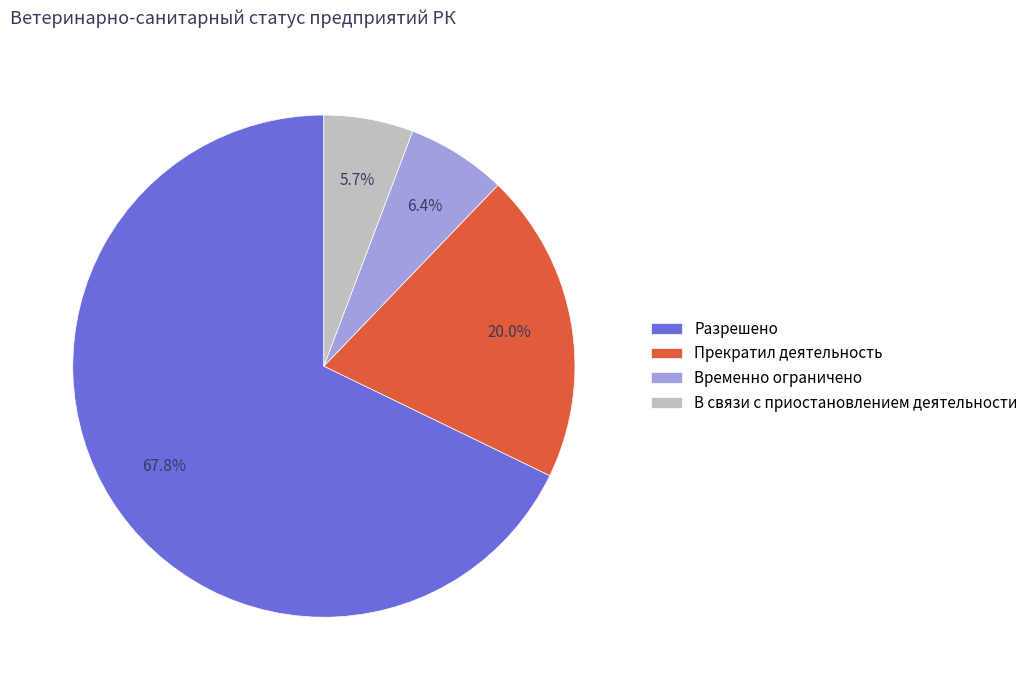

Is it true that Разрешено is 82% of the pie?

False